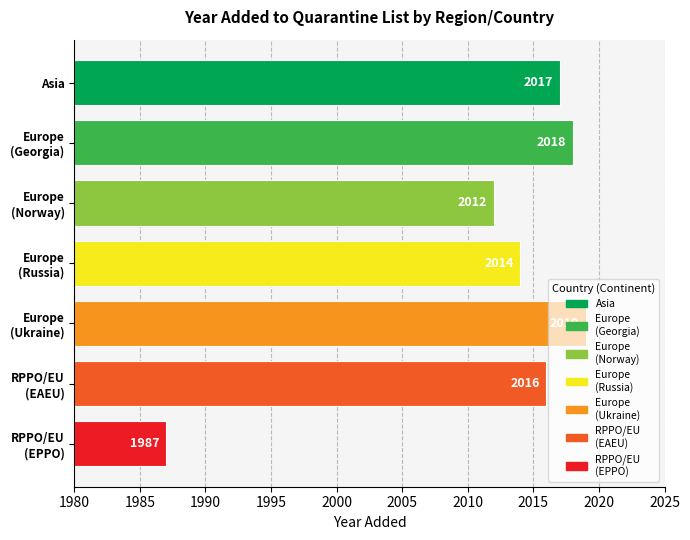

Rank the categories by value from lowest to highest.

EPPO (RPPO/EU), Norway (Europe), Russian Federation (Europe), EAEU (RPPO/EU), Kazakhstan (Asia), Georgia (Europe), Ukraine (Europe)